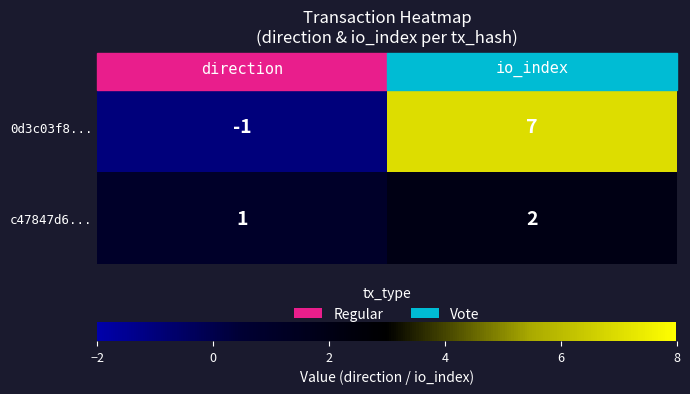

The value of 0d3c03f8... at io_index is 12. True or false?

False